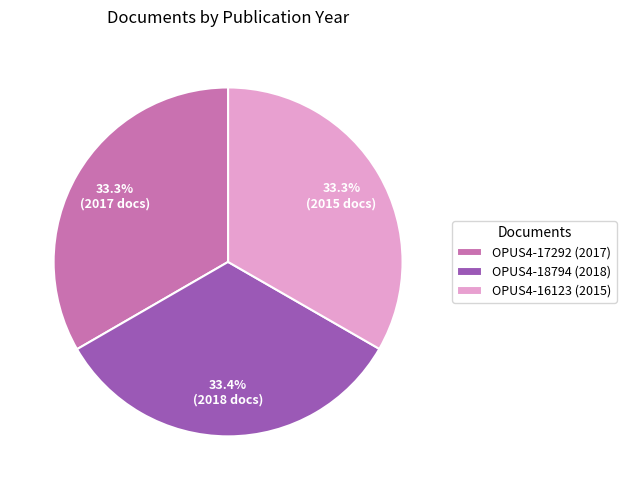

How much of the chart is everything except OPUS4-17292 (2017)?

66.7%